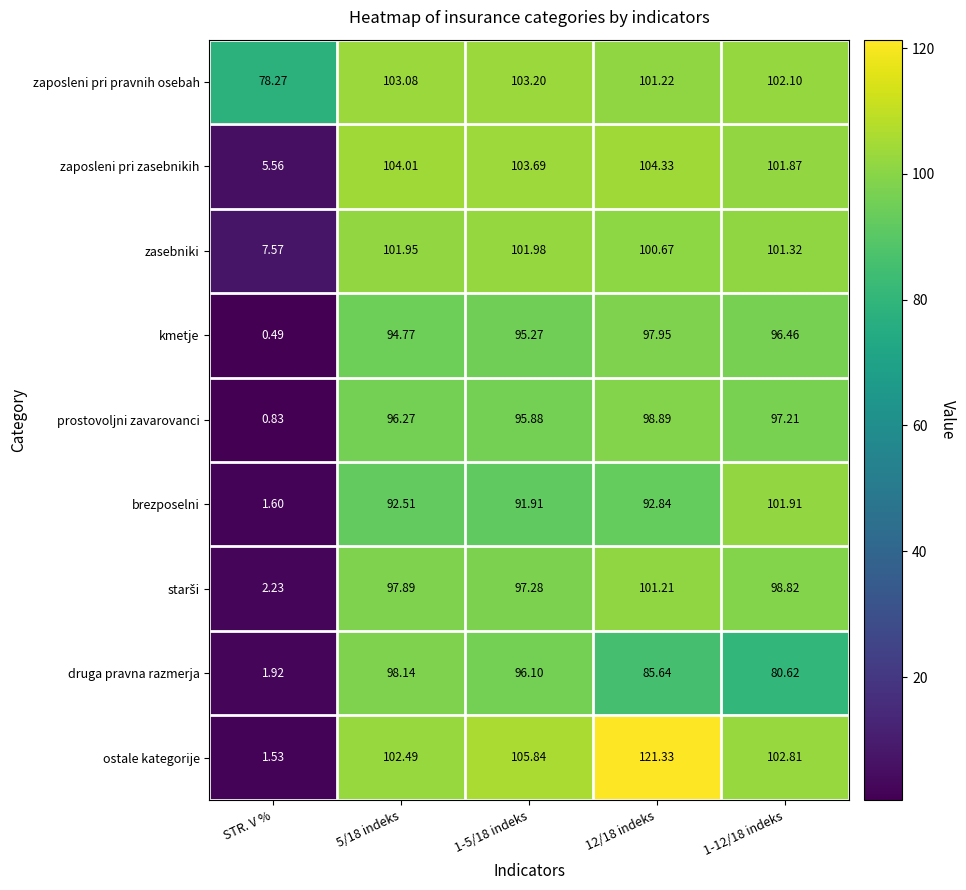

Which series has the largest range (max minus min)?

ostale kategorije